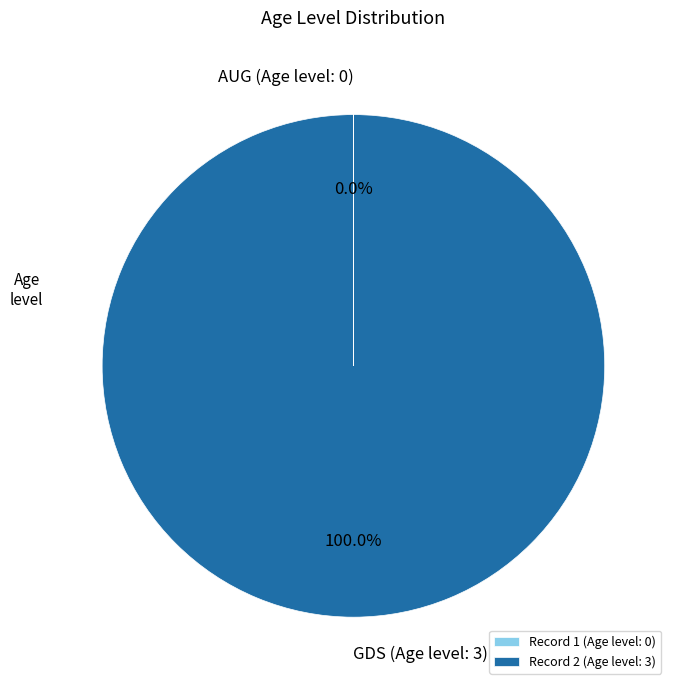

Which slice is the largest?

Record 2 (Age level: 3)